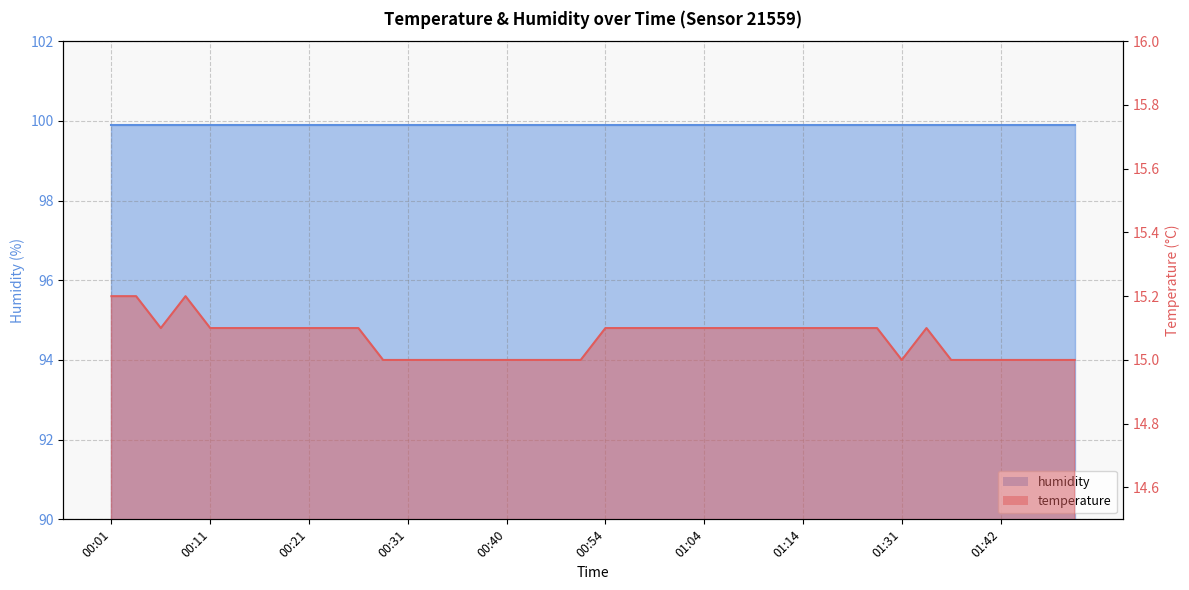

Reading right to left, extract all data points from this chart.

15.0	15.0	15.0	15.0	15.0	15.0	15.1	15.0	15.1	15.1	15.1	15.1	15.1	15.1	15.1	15.1	15.1	15.1	15.1	15.1	15.0	15.0	15.0	15.0	15.0	15.0	15.0	15.0	15.0	15.1	15.1	15.1	15.1	15.1	15.1	15.1	15.2	15.1	15.2	15.2